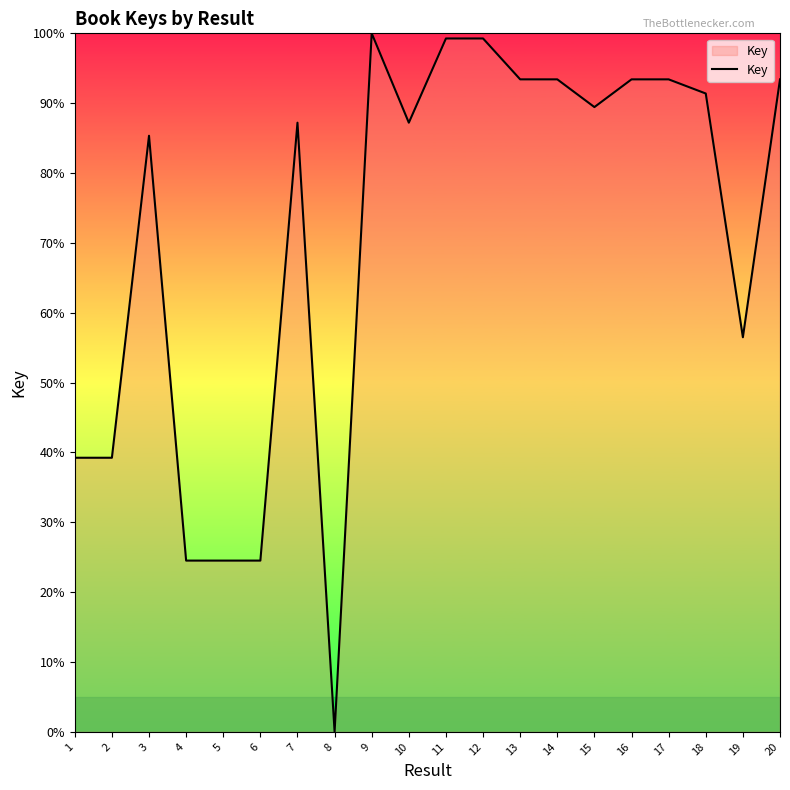

Reading right to left, list all the values displayed in this chart.

20=93.4	19=56.5	18=91.4	17=93.4	16=93.4	15=89.4	14=93.4	13=93.4	12=99.3	11=99.3	10=87.2	9=100.0	8=0.0	7=87.2	6=24.5	5=24.5	4=24.5	3=85.3	2=39.2	1=39.2